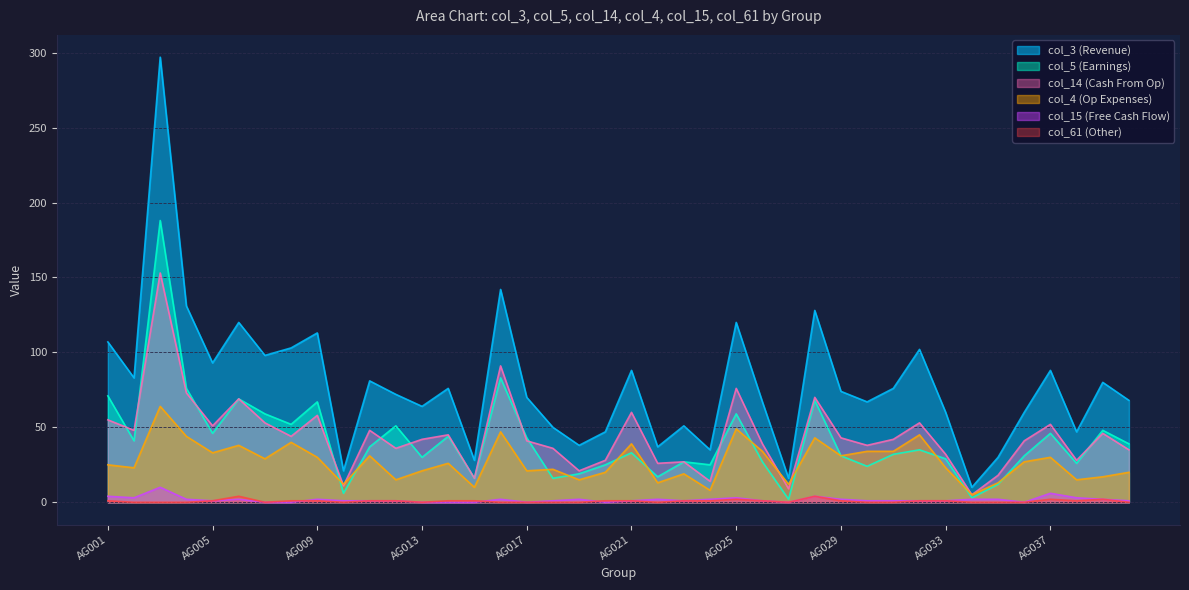

Which series has the largest total across all categories?

col_3 (Revenue)